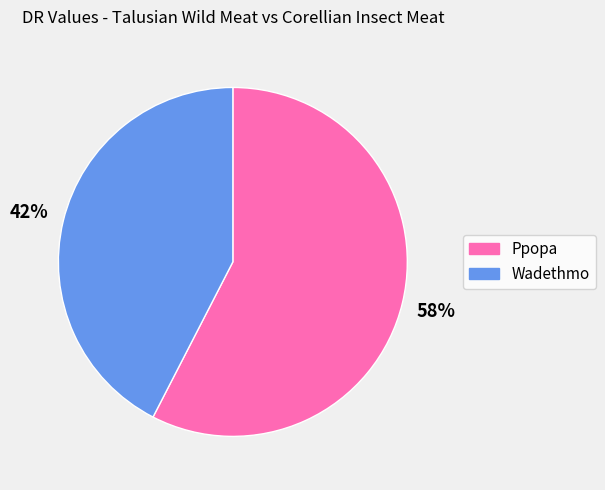

The Wadethmo slice represents 42% of the pie. True or false?

True